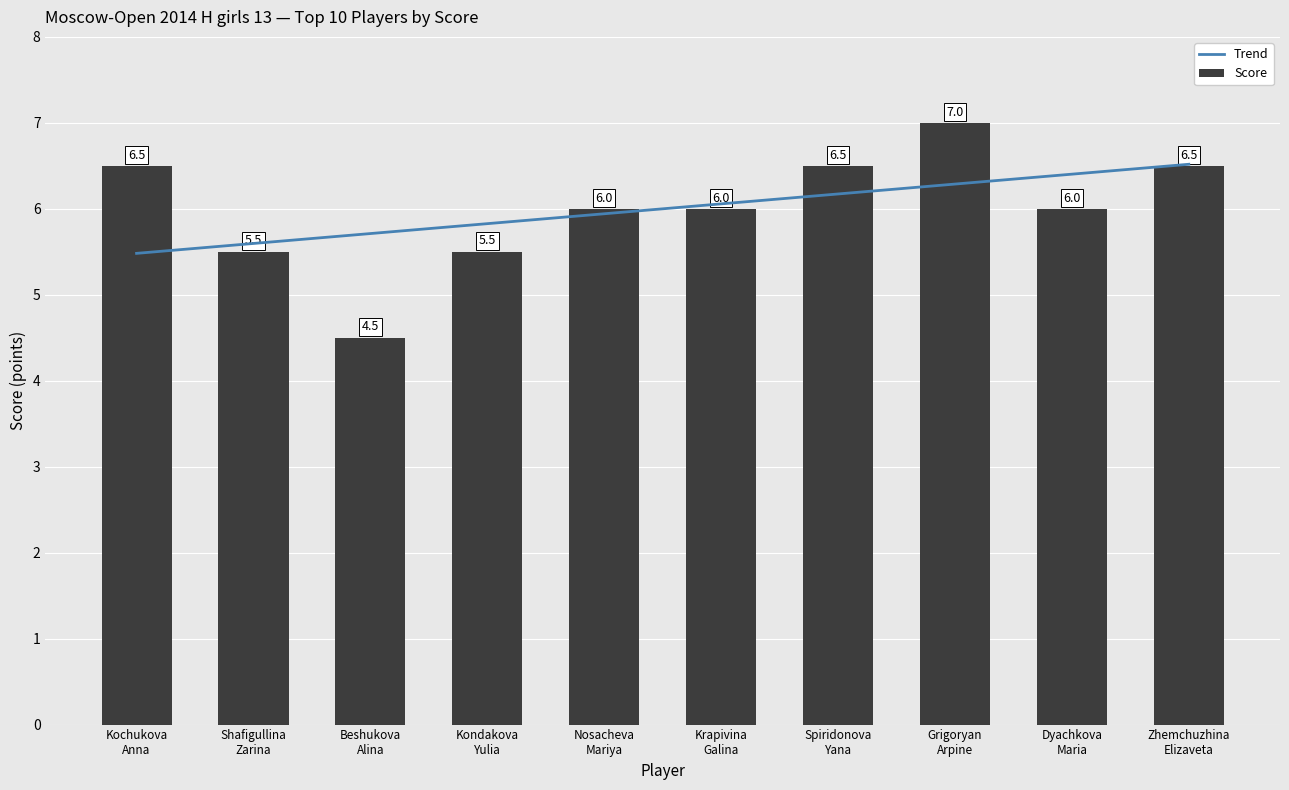

What position from the left is Grigoryan
Arpine?

8